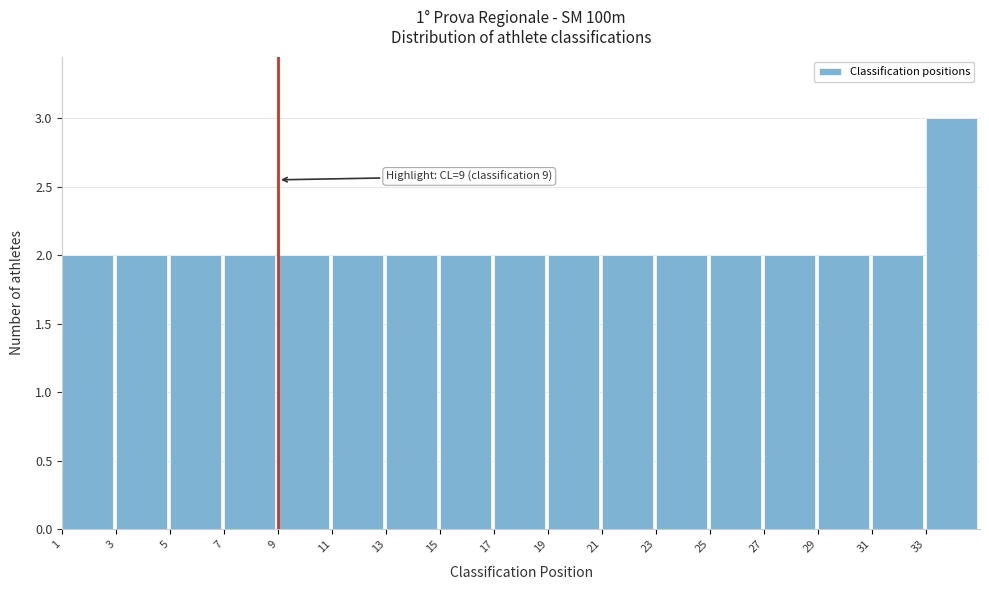

Over which range of the x-axis is the bar tallest?

33 to 35